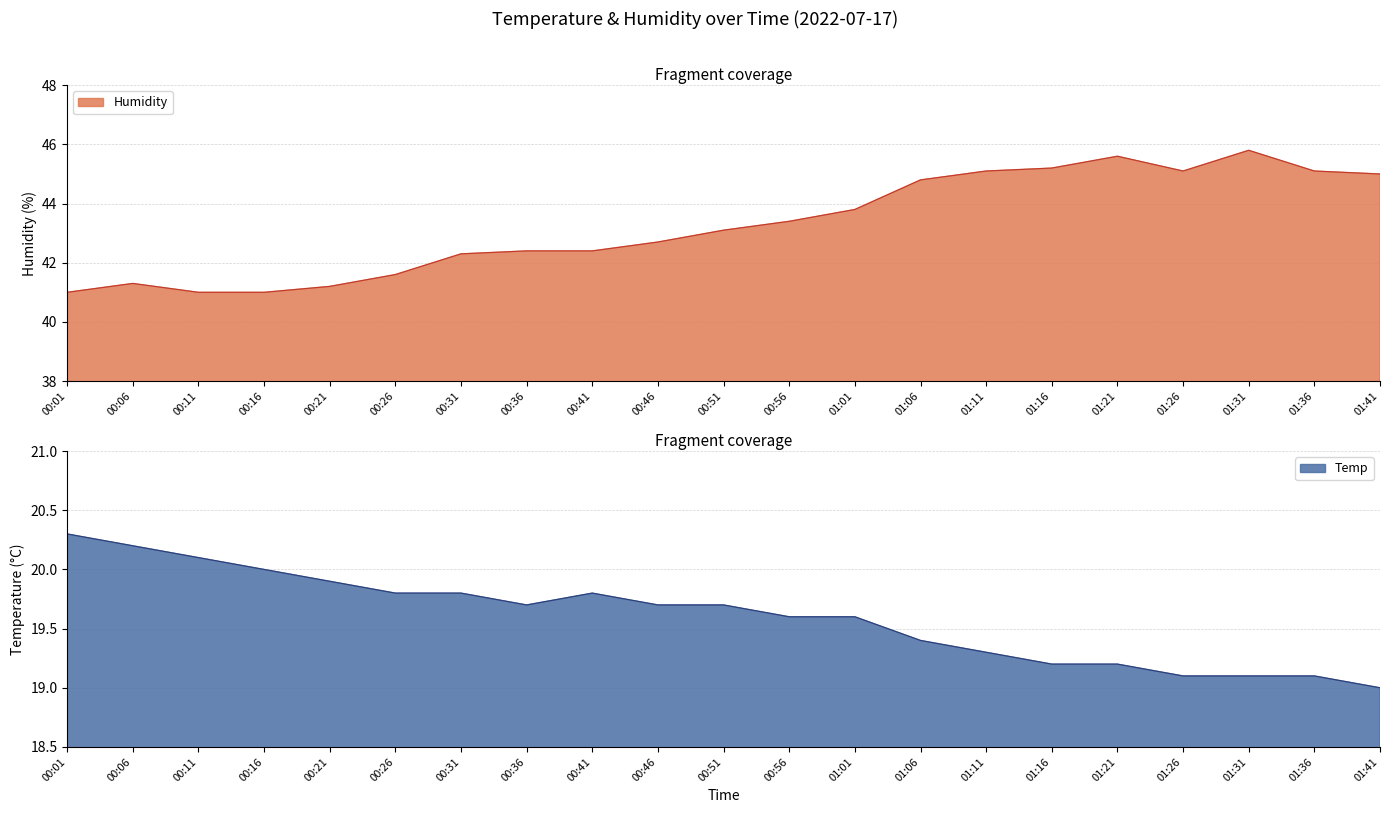

What is the difference between the Humidity values at 00:56 and 00:16?

2.4